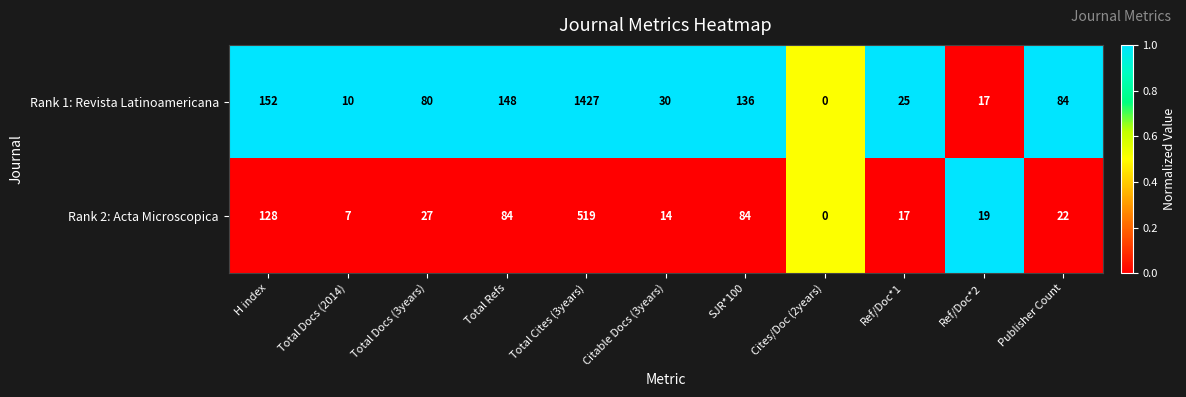

True or false: Rank 1: Revista Latinoamericana has a value of 0 at Cites/Doc (2years).

True